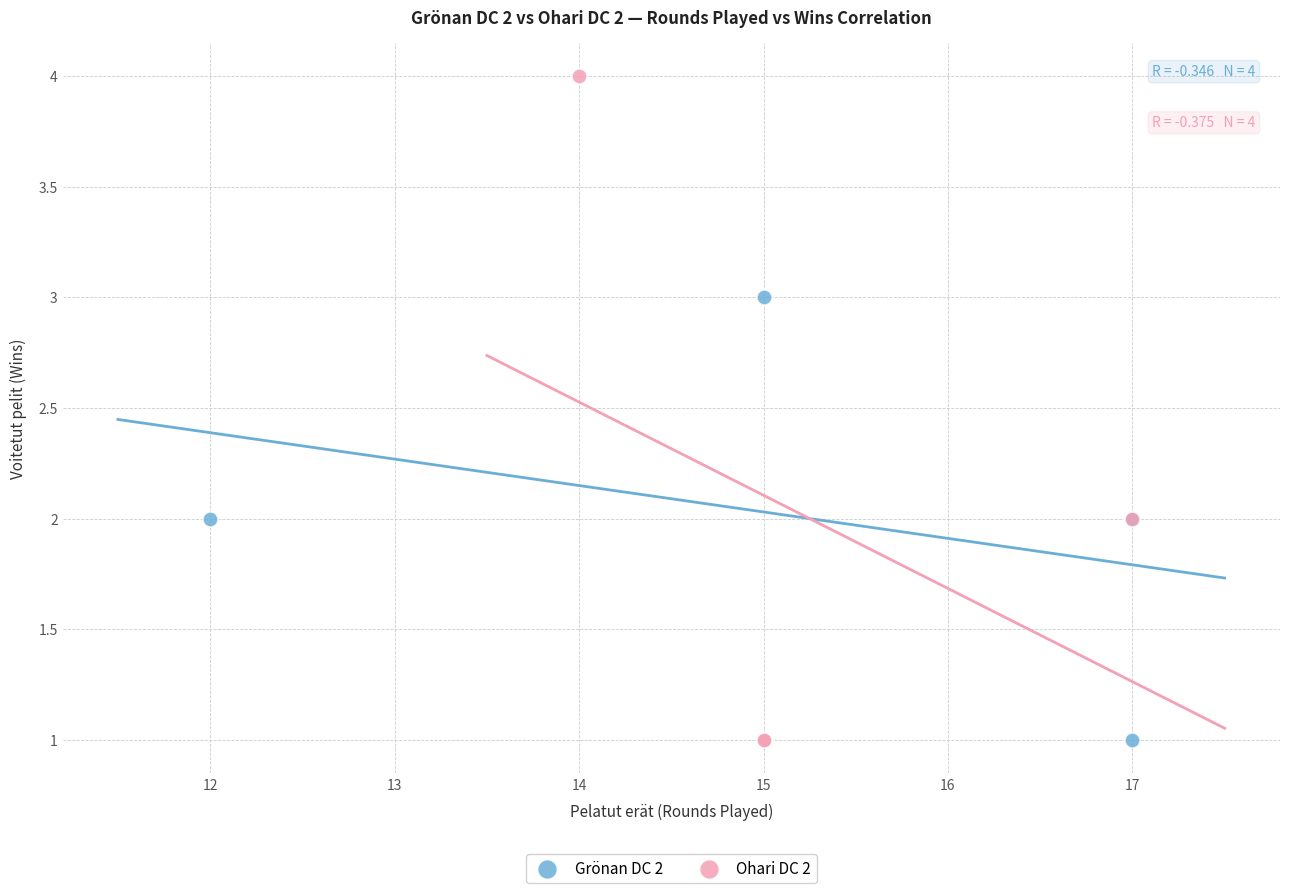

Which series contains the highest Y value?

Ohari DC 2